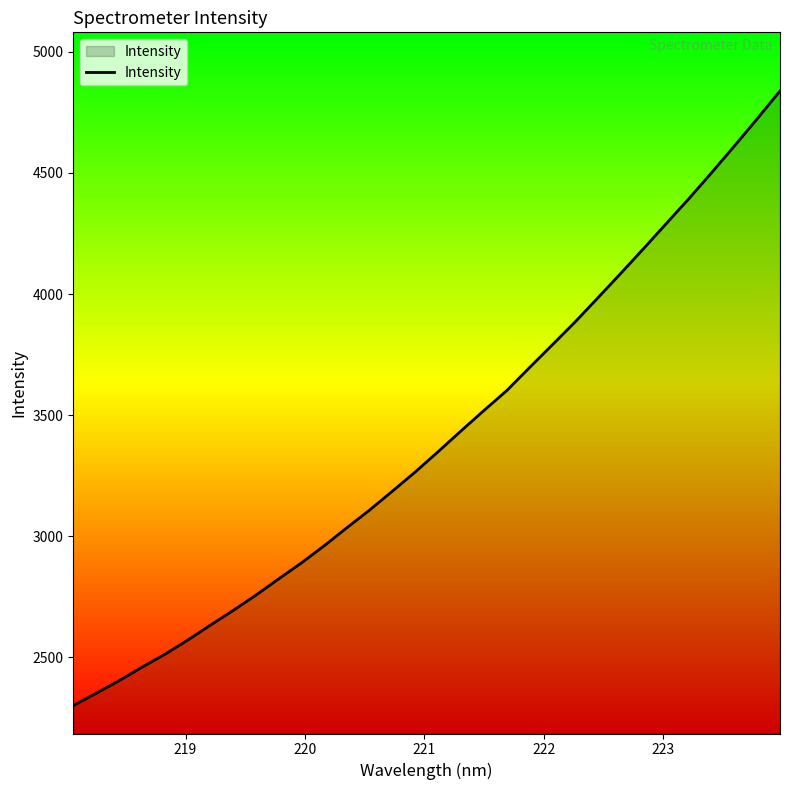

What is the sum of all values?

108846.9